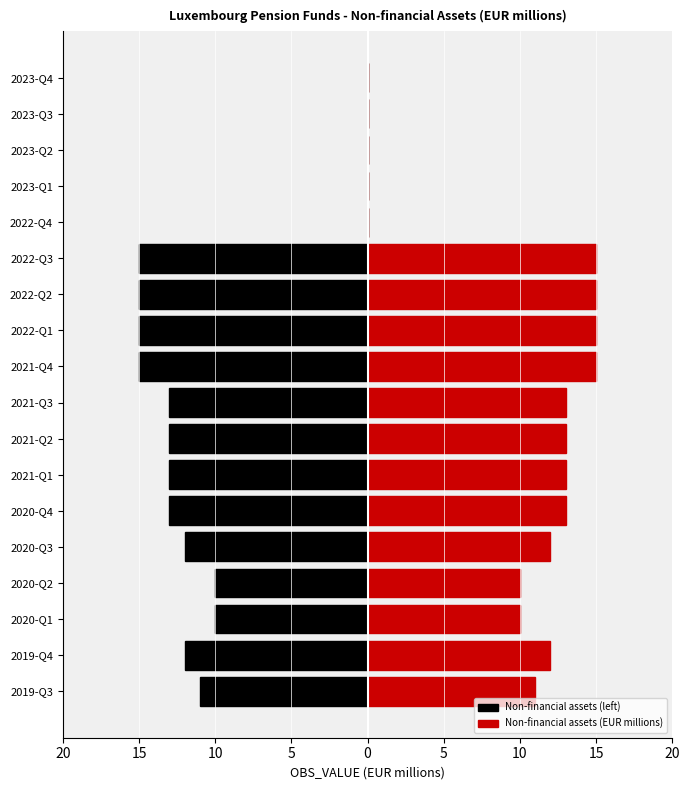

What is the value of the Non-financial assets (left) bar at the 2nd from the left?

-12